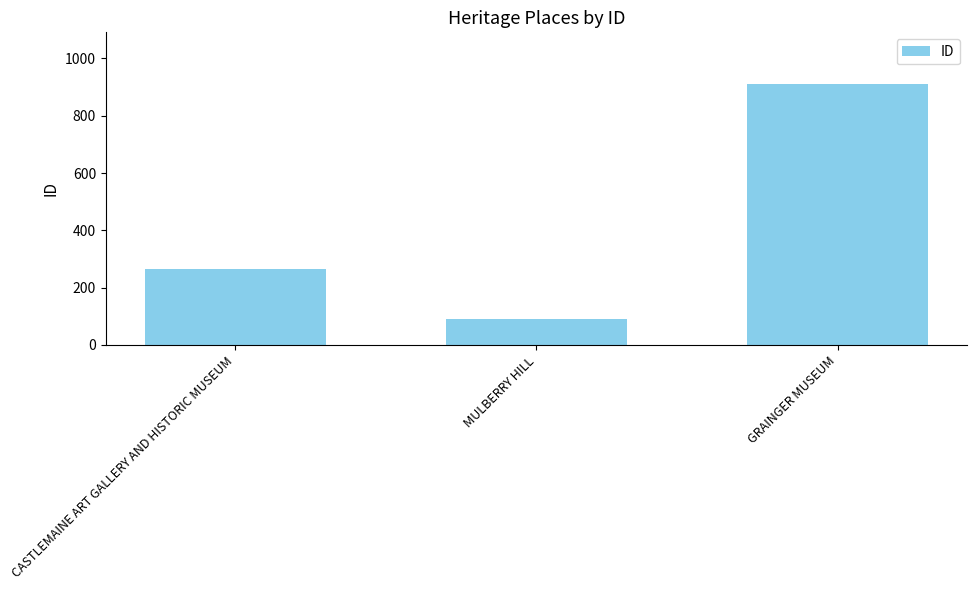

Rank the categories by value from highest to lowest.

GRAINGER MUSEUM, CASTLEMAINE ART GALLERY AND HISTORIC MUSEUM, MULBERRY HILL